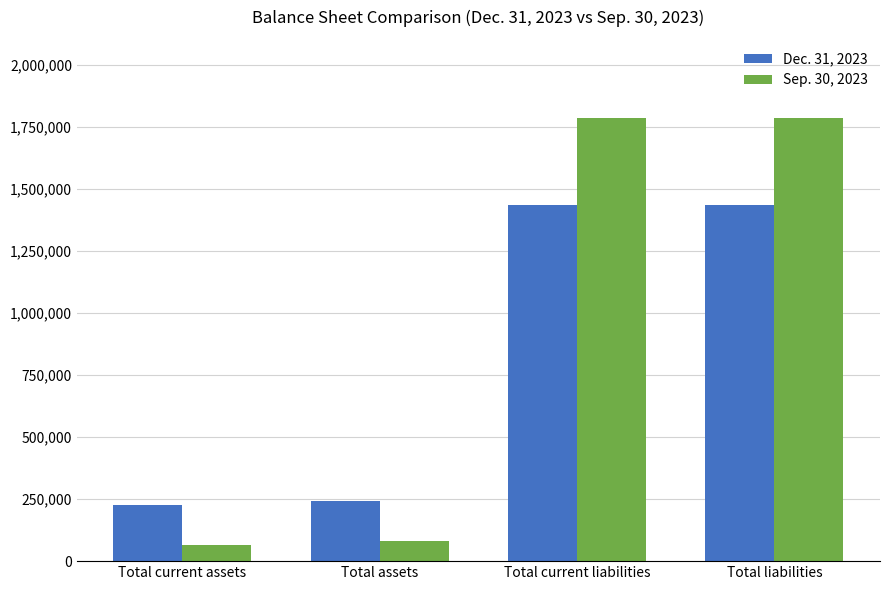

Reading left to right, what are all the values shown in this chart?

Dec. 31, 2023: Total current assets=225135	Total assets=240411	Total current liabilities=1433653	Total liabilities=1433653
Sep. 30, 2023: Total current assets=66329	Total assets=82063	Total current liabilities=1787059	Total liabilities=1787059